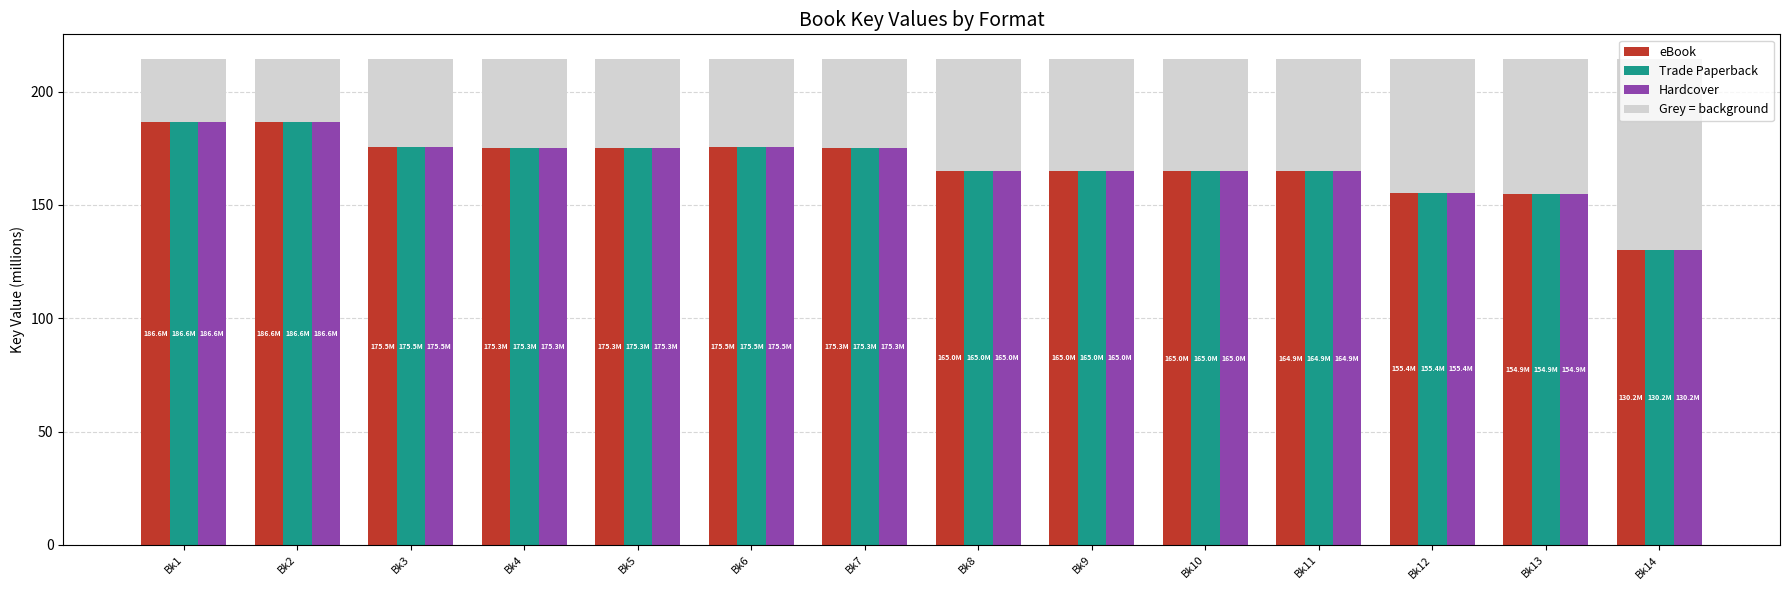

List the series in order of their peak value, highest first.

eBook, Trade Paperback, Hardcover